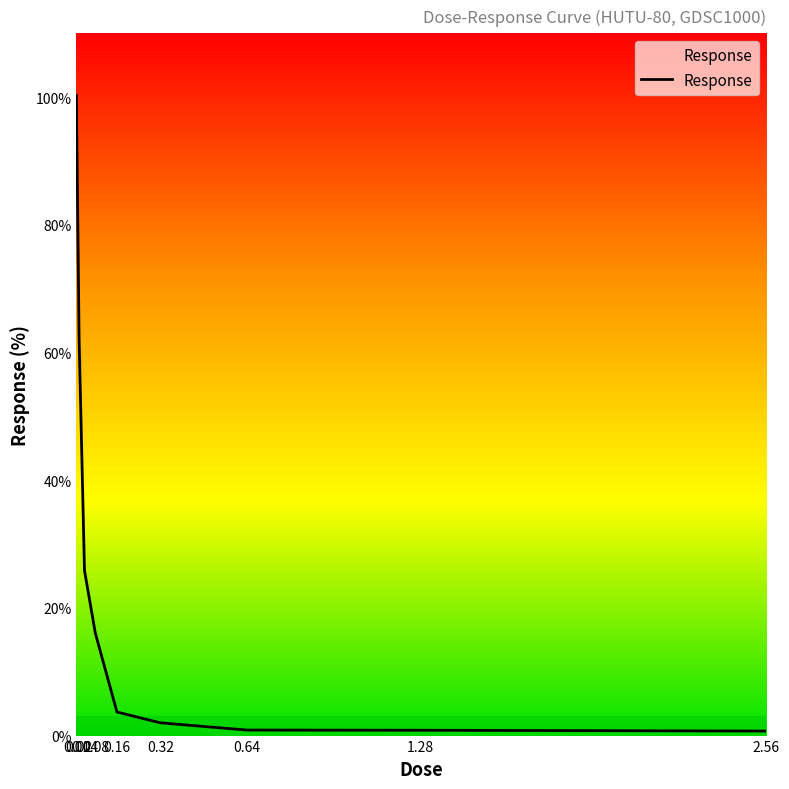

What is the average value?

23.6